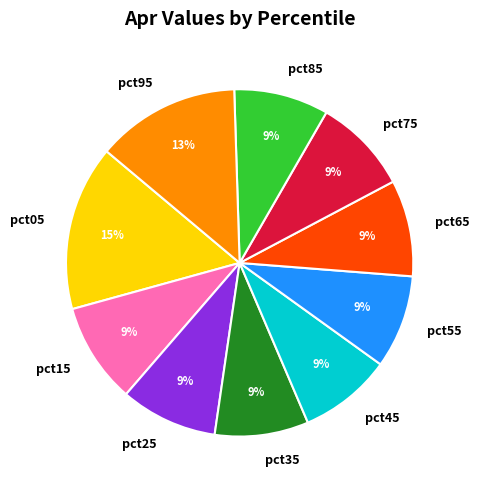

True or false: pct55 accounts for 9% of the total.

True